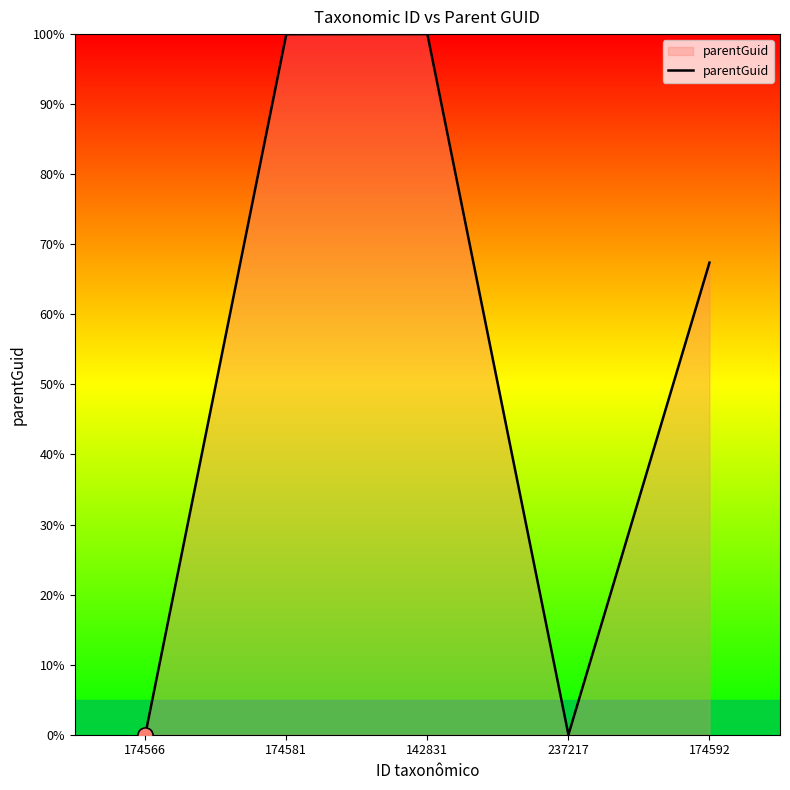

What is the change in value from 237217 to 174592?

+67.4